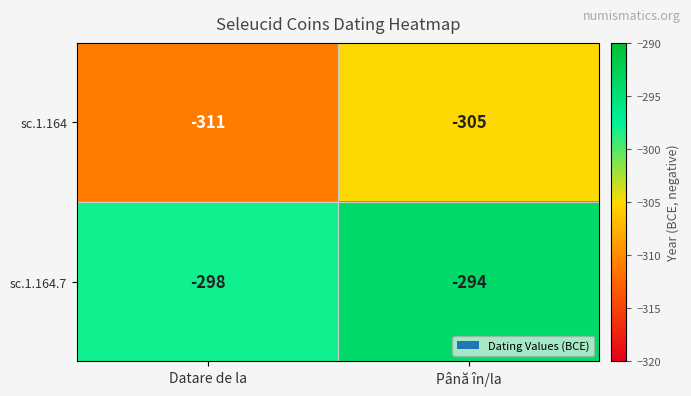

Rank the series by their maximum value, from lowest to highest.

sc.1.164, sc.1.164.7